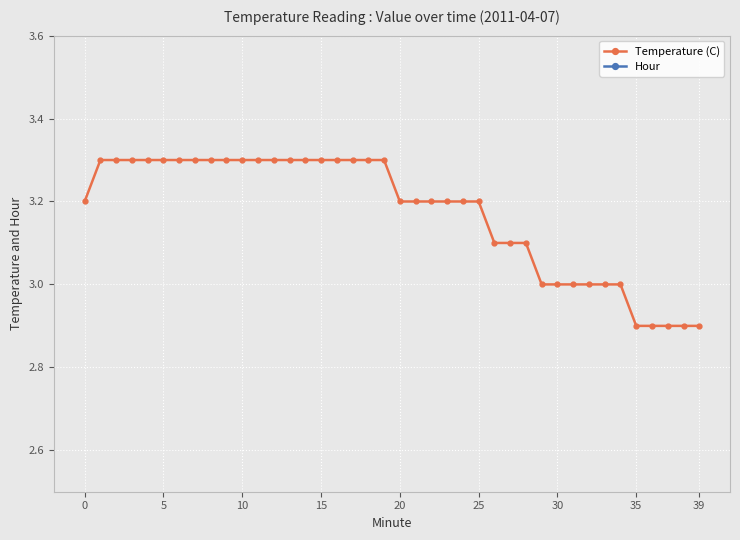

What are all the series names shown in the legend?

Temperature (C), Hour